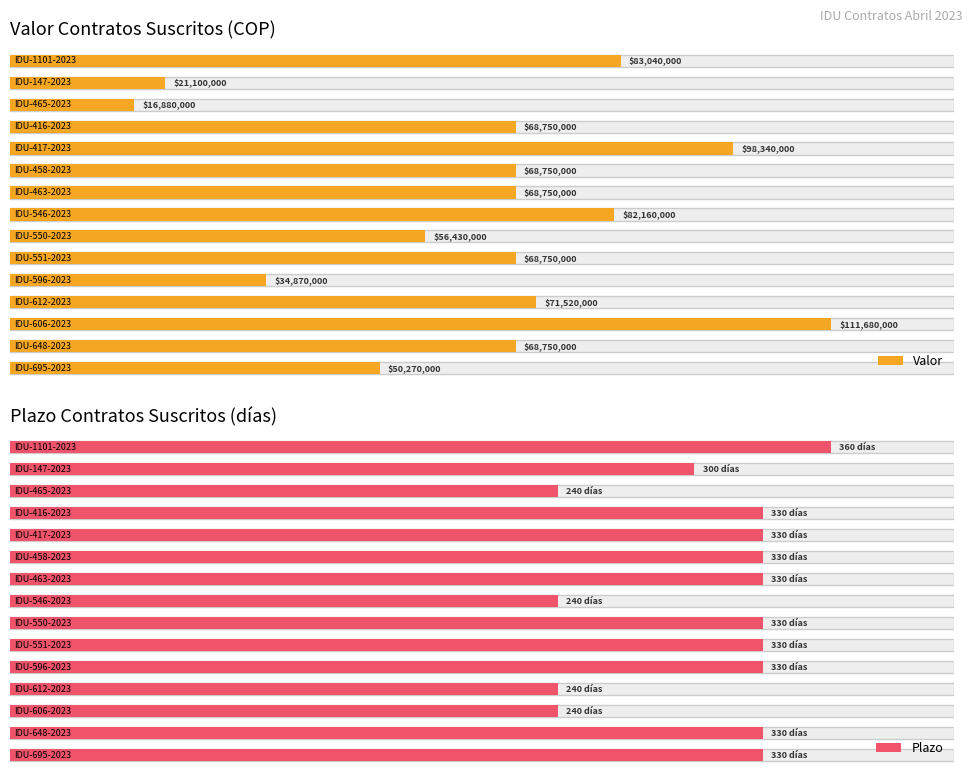

Are the bars grouped side by side (vs. stacked)?

Yes